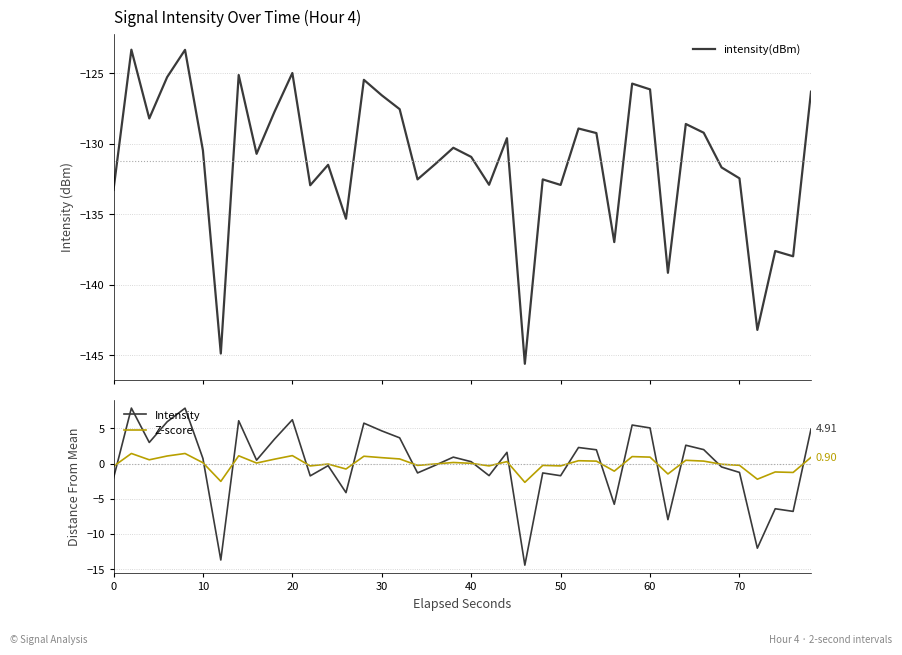

What is the lowest value of the intensity(dBm) series?

-145.6